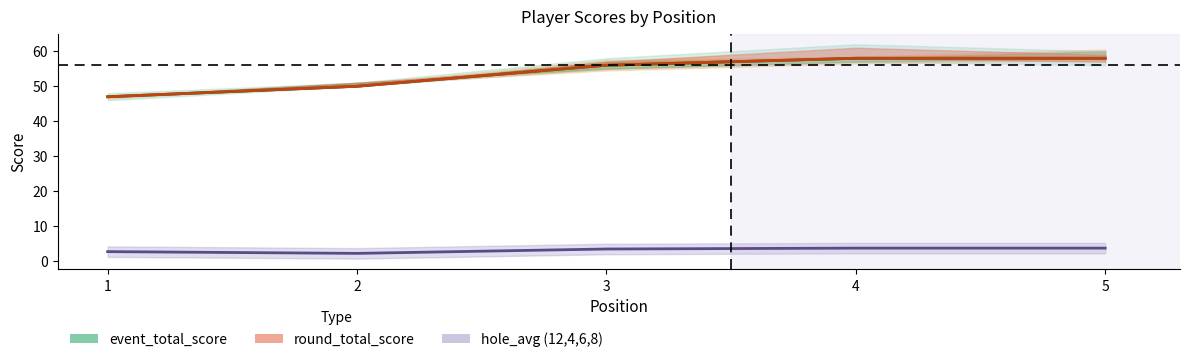

True or false: round_total_score and event_total_score intersect in this chart.

False